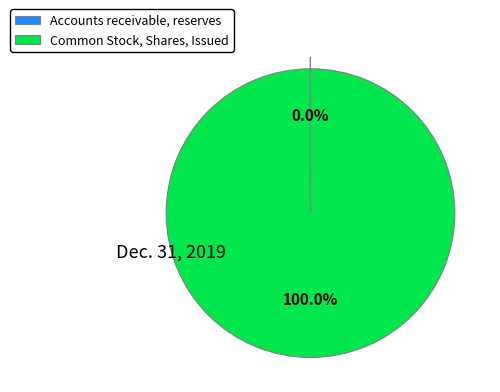

To the nearest percent, what percentage of the pie is Common Stock, Shares, Issued?

100%